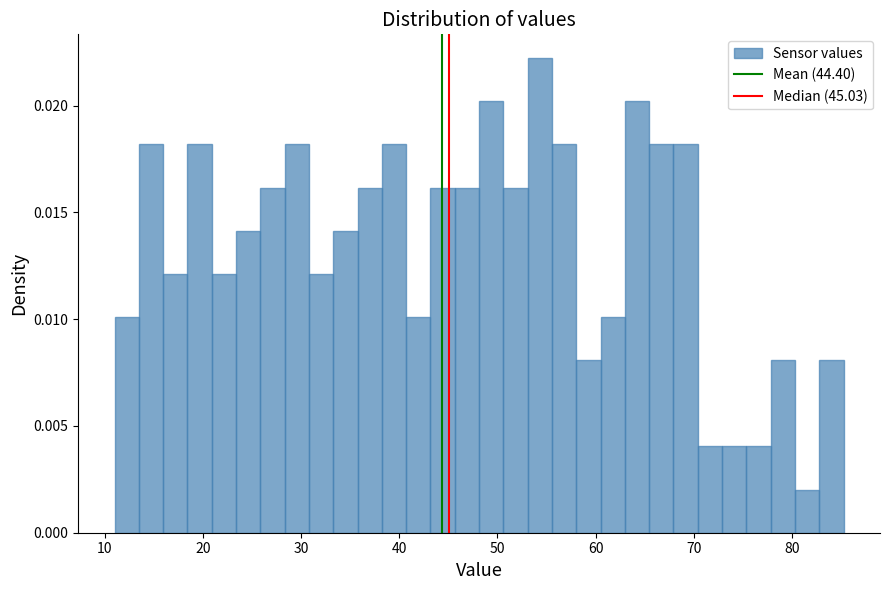

Read against the x-axis, roughly where is the centre of the tallest bar?

54